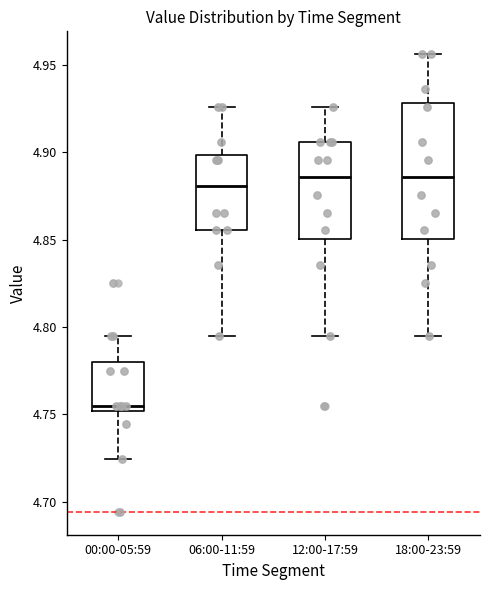

Where does the upper whisker of the box for 06:00-11:59 end on the y-axis? The values are not printed on the chart, so give them approximately, as read against the axis.

4.925